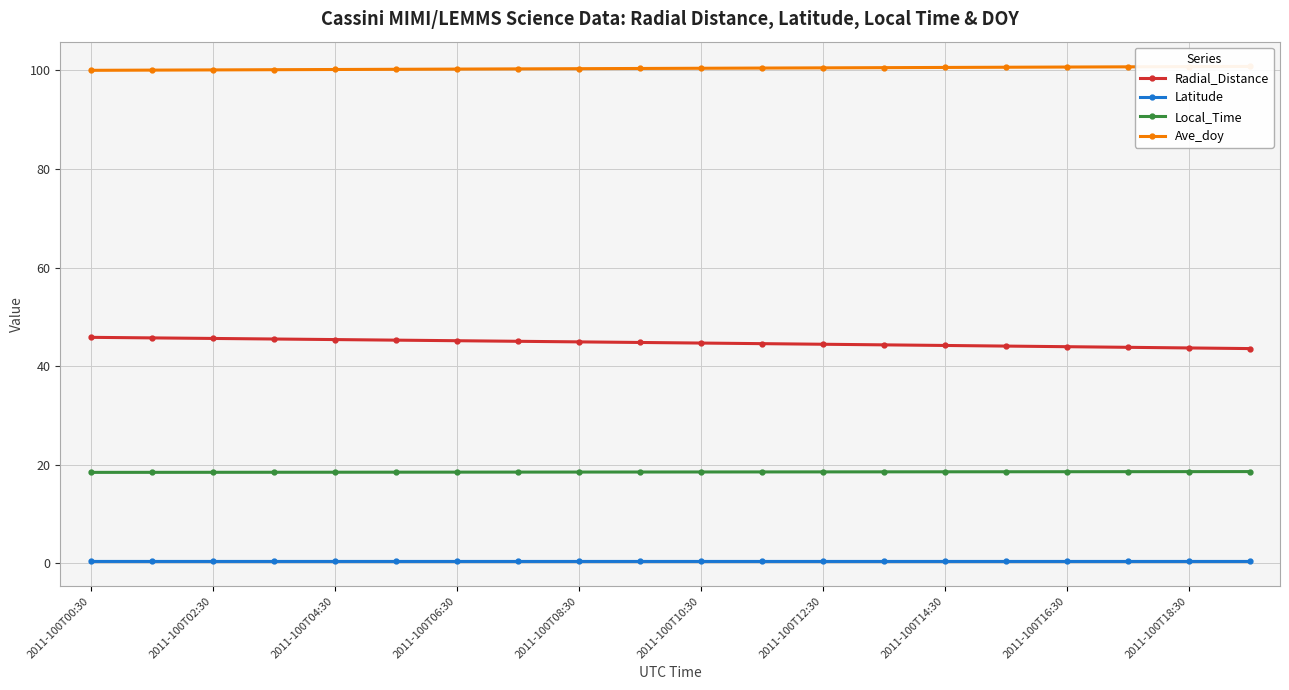

True or false: Latitude has more than 2 points higher than both neighbors.

False